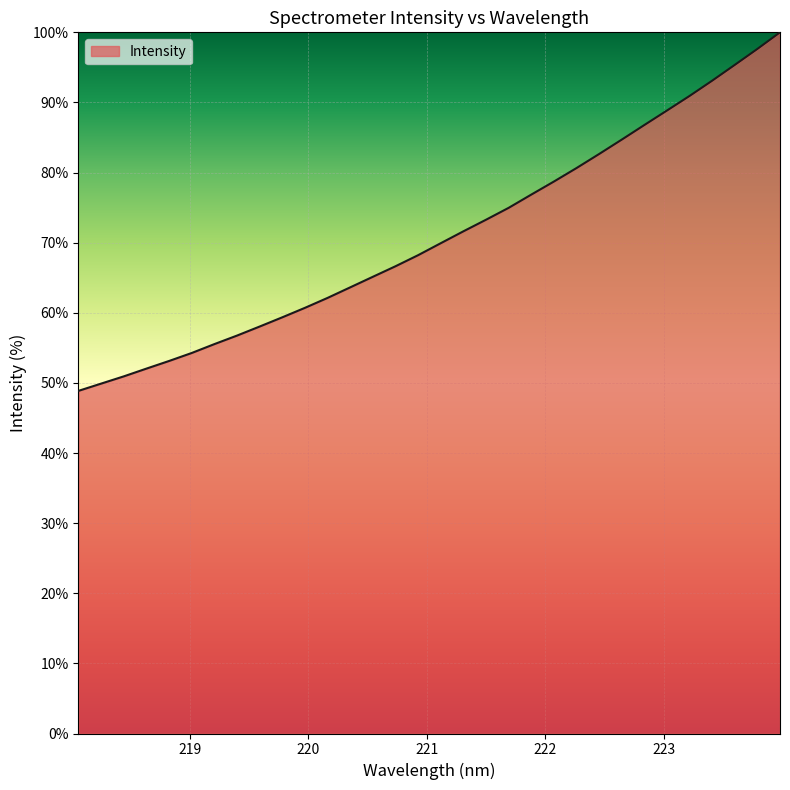

What is the smallest value displayed?

48.9